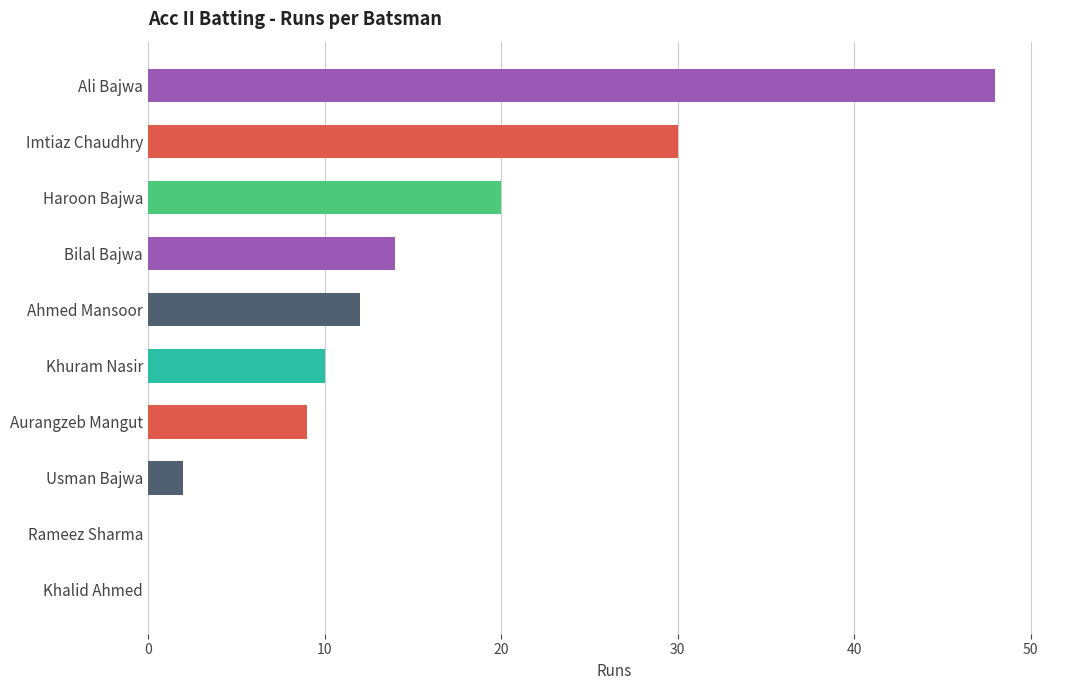

What is the change in value from Imtiaz Chaudhry to Ali Bajwa?

+18